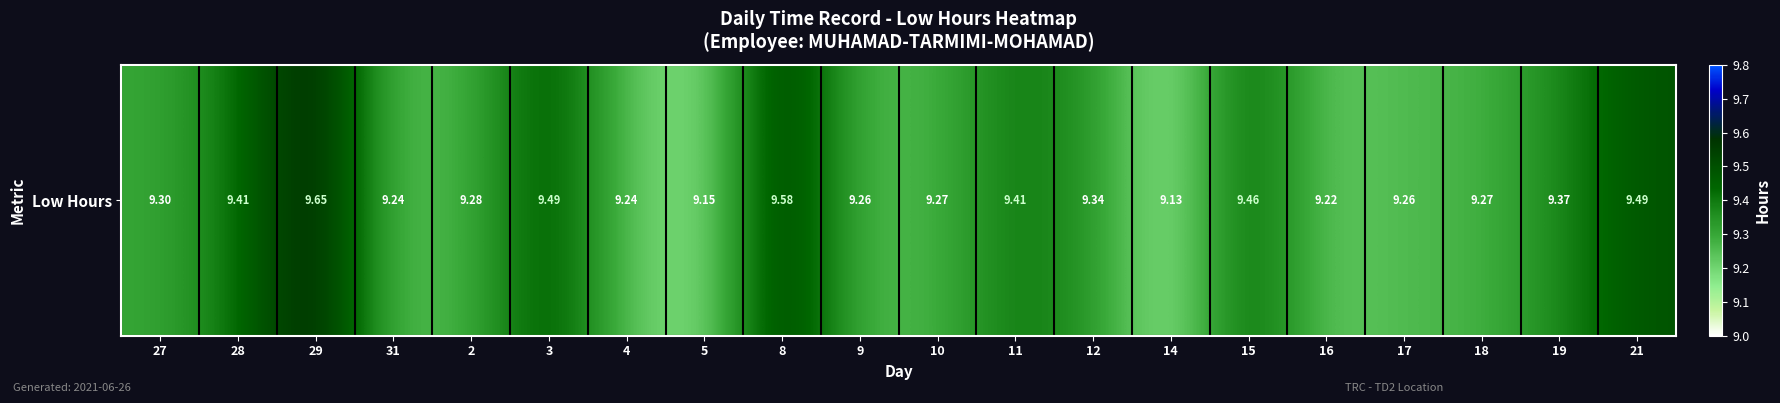

What is the ratio of the value at 10 to the value at 8?

1.0